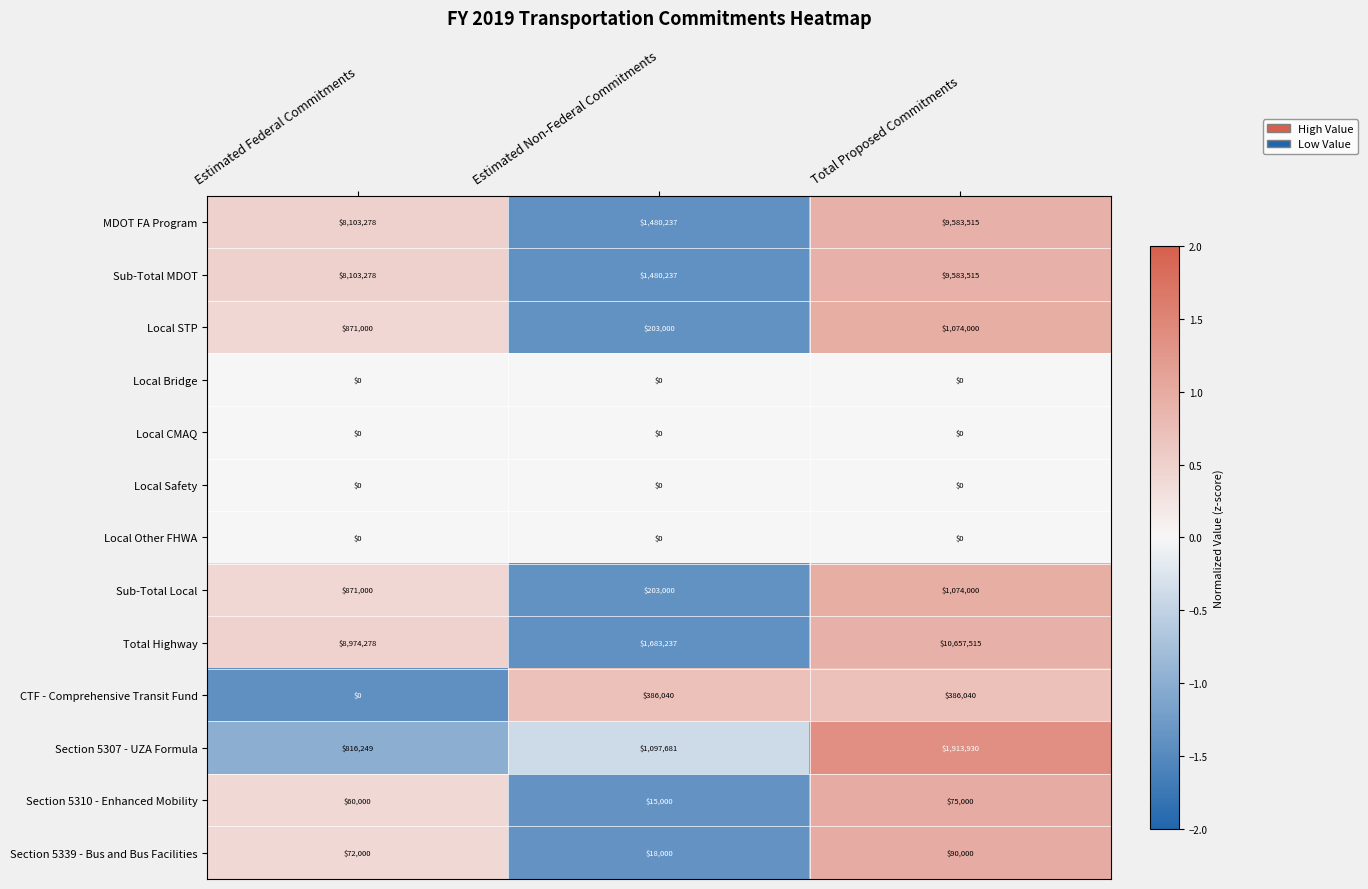

How many data points does each series have?

3